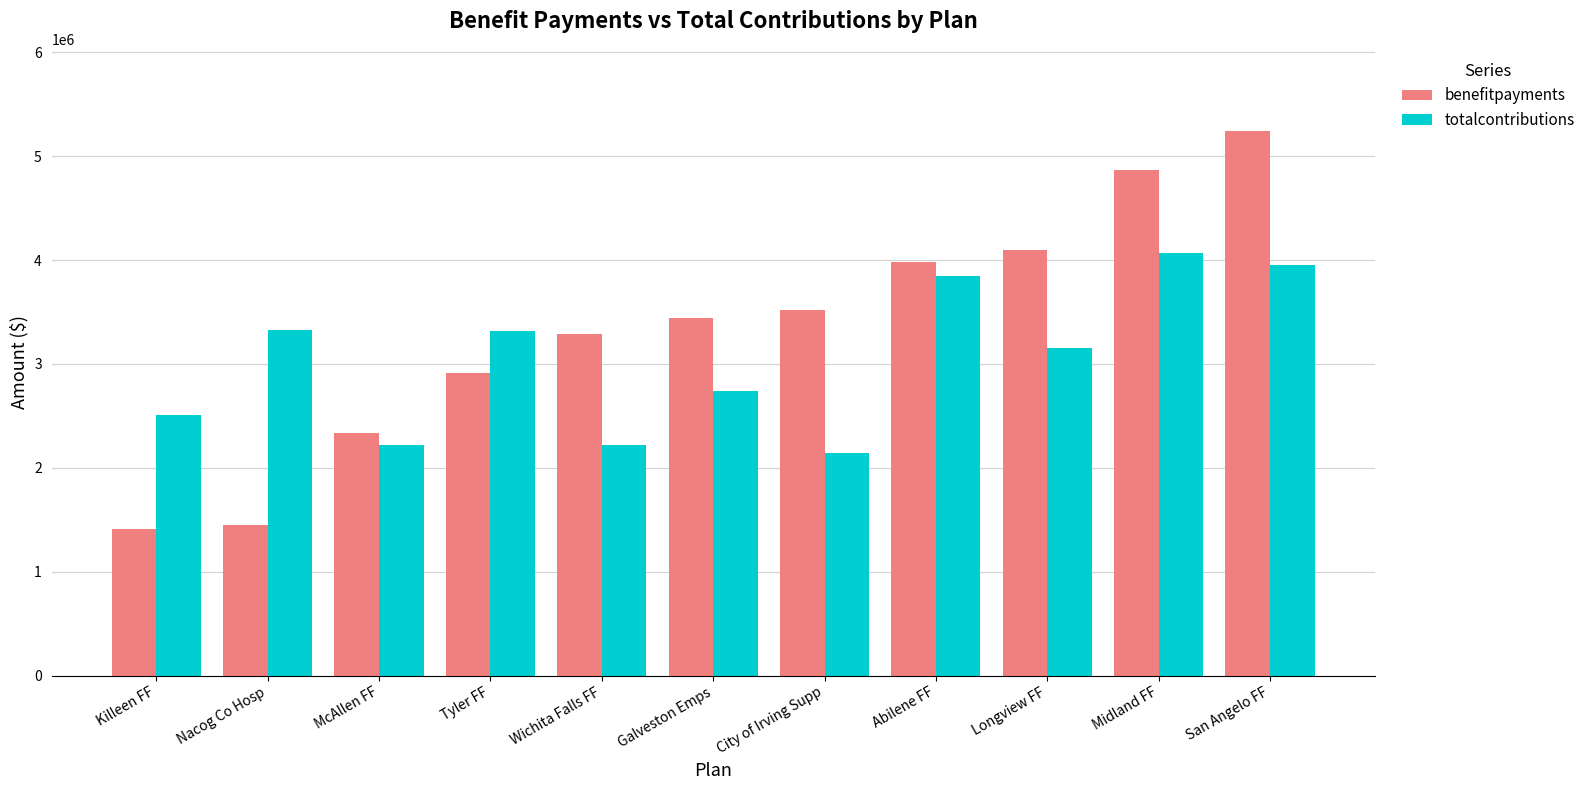

Where does the totalcontributions series first go above 3154590?

Nacog Co Hosp